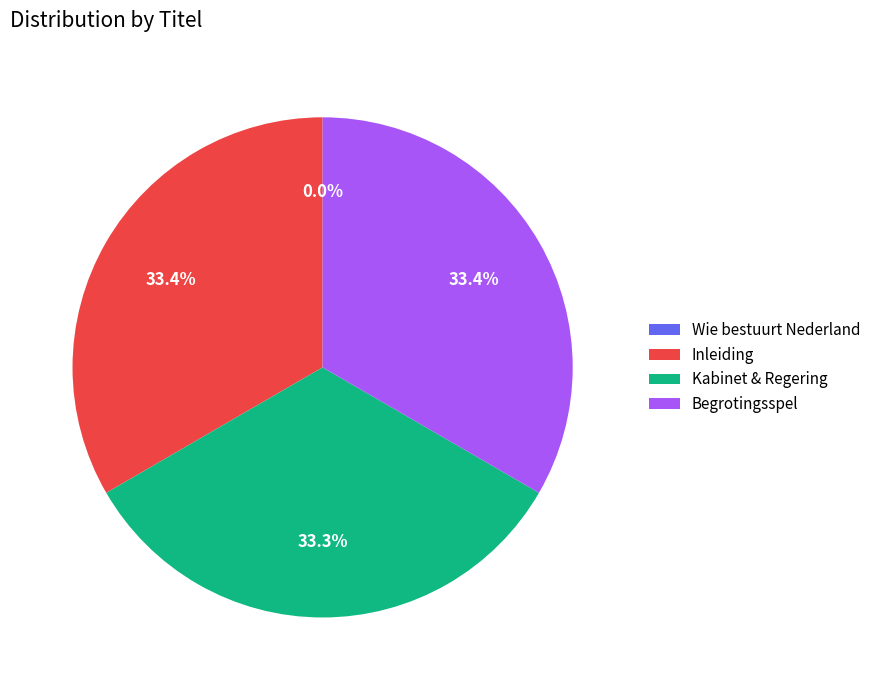

What is the ratio of the value at Inleiding to the value at Begrotingsspel?

1.0